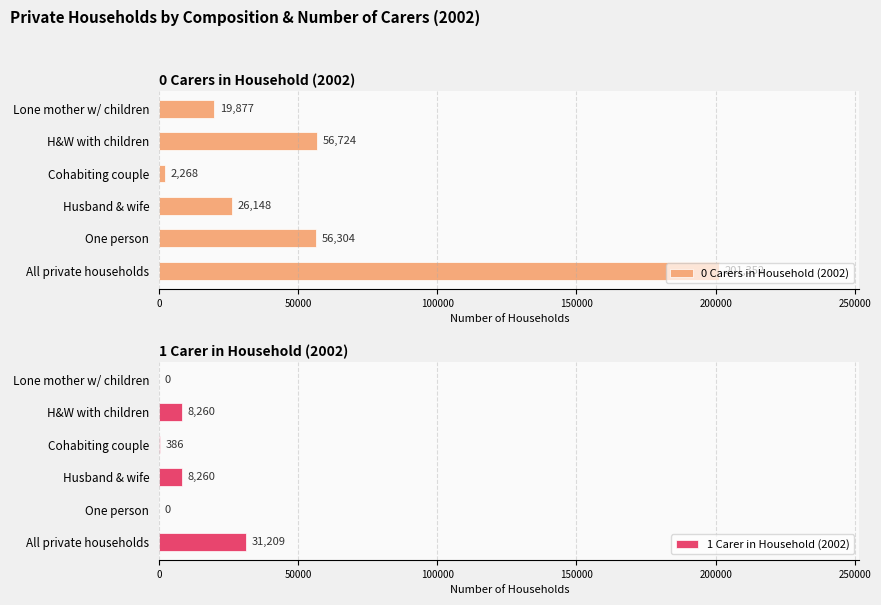

How many categories are shown in the chart?

6